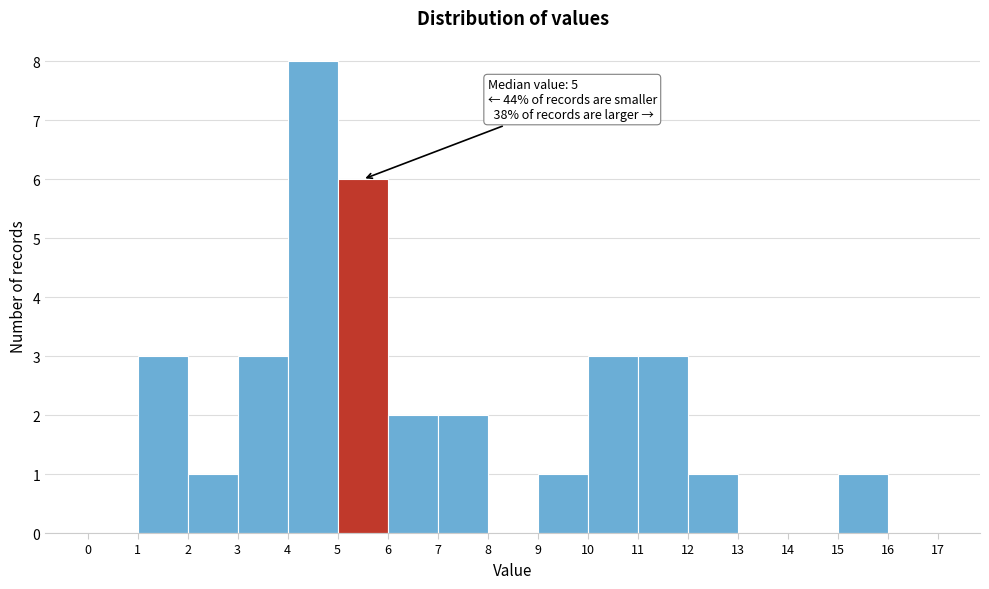

Over which range of the x-axis is the bar tallest?

4 to 5